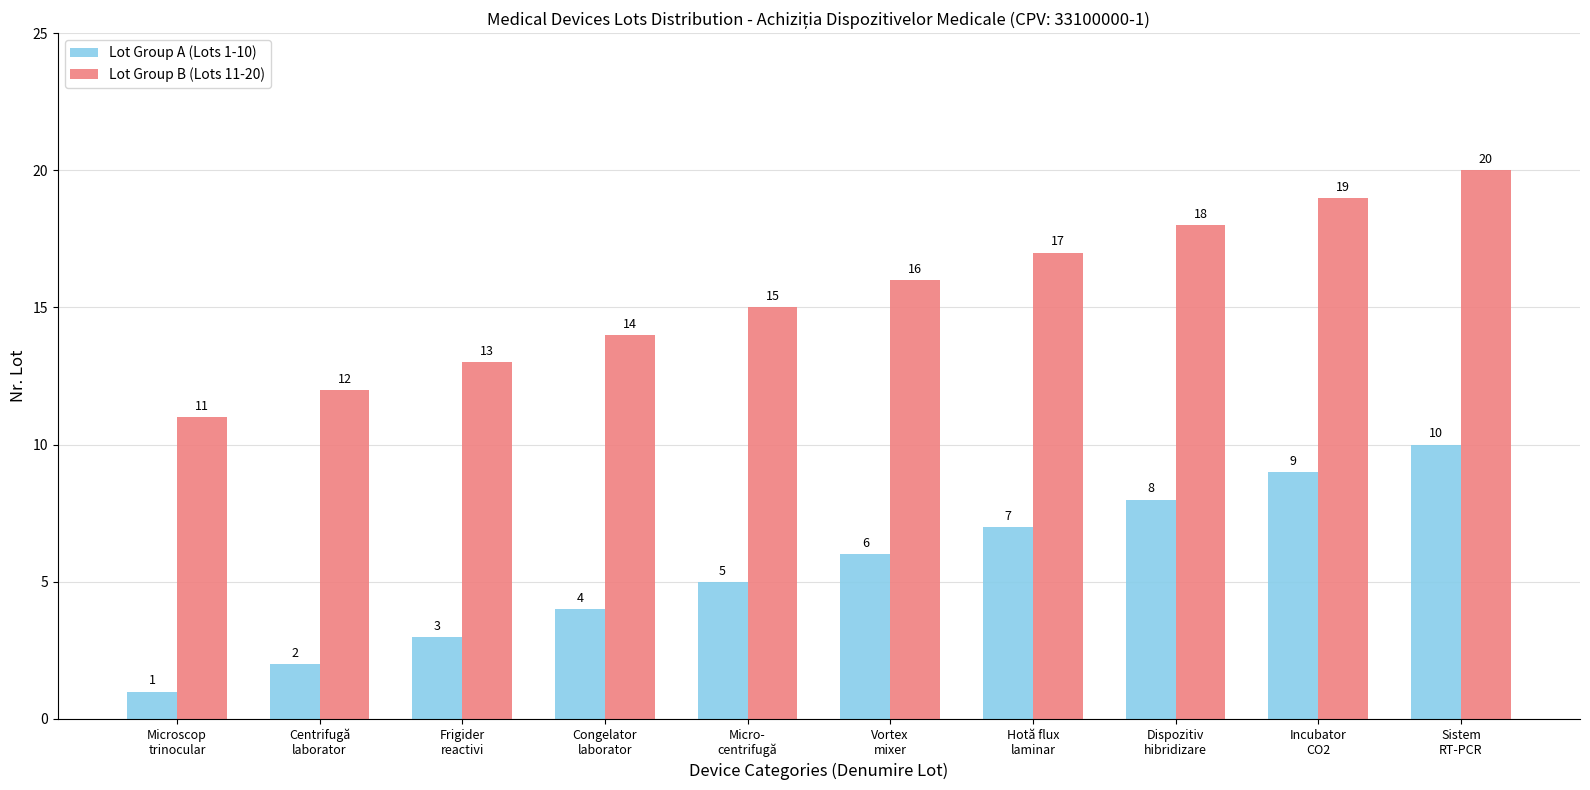

Which category has the highest value across all series?

Sistem
RT-PCR